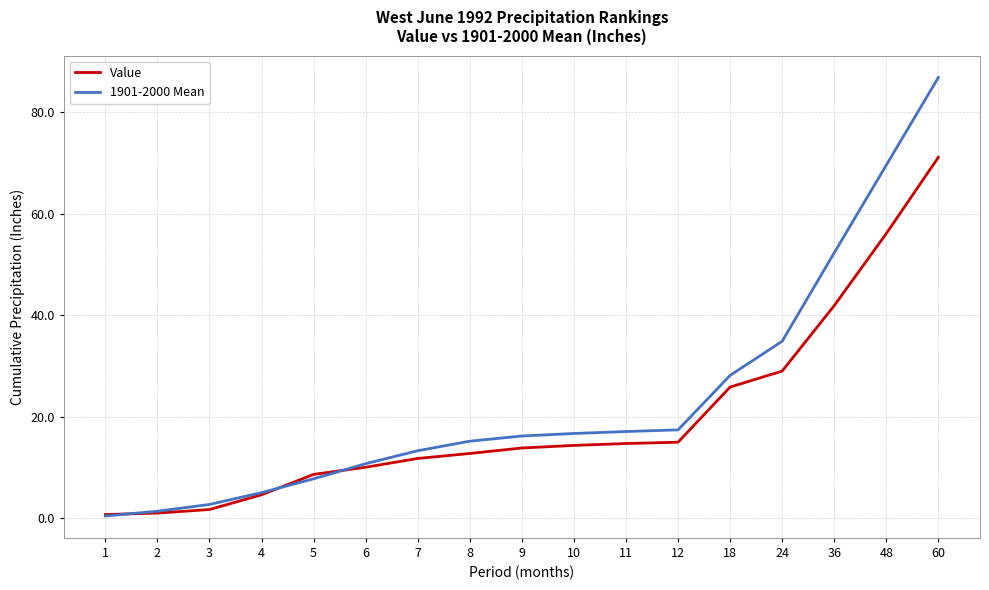

The value of 1901-2000 Mean at 5 is 13.5. True or false?

False